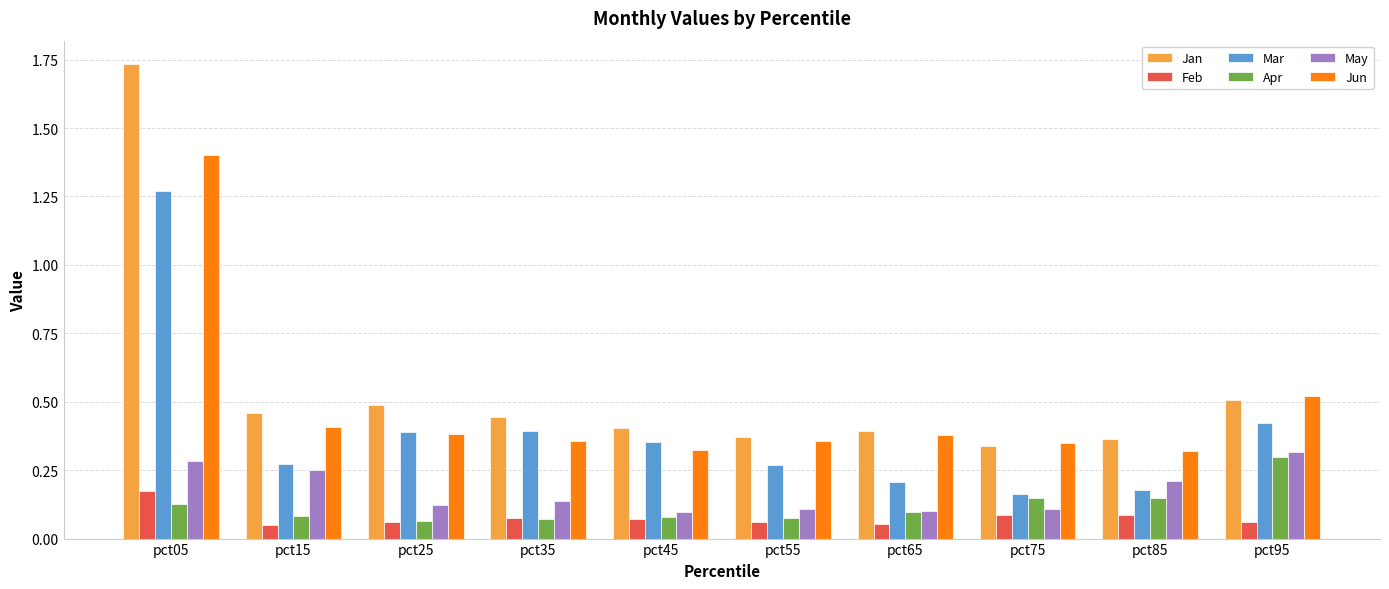

What is the sum of all Mar values?

3.9